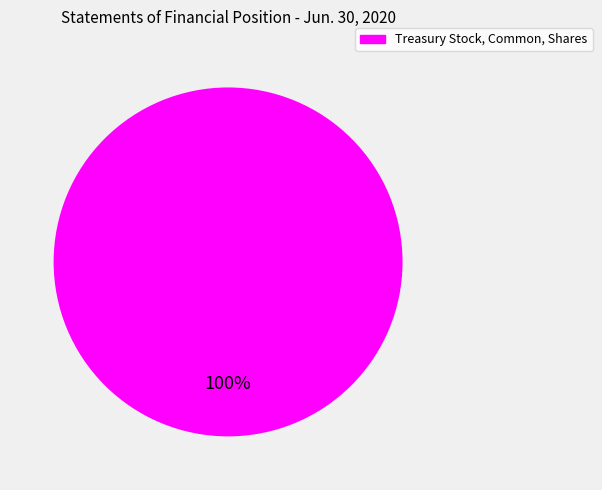

Does any single category account for the majority?

Yes